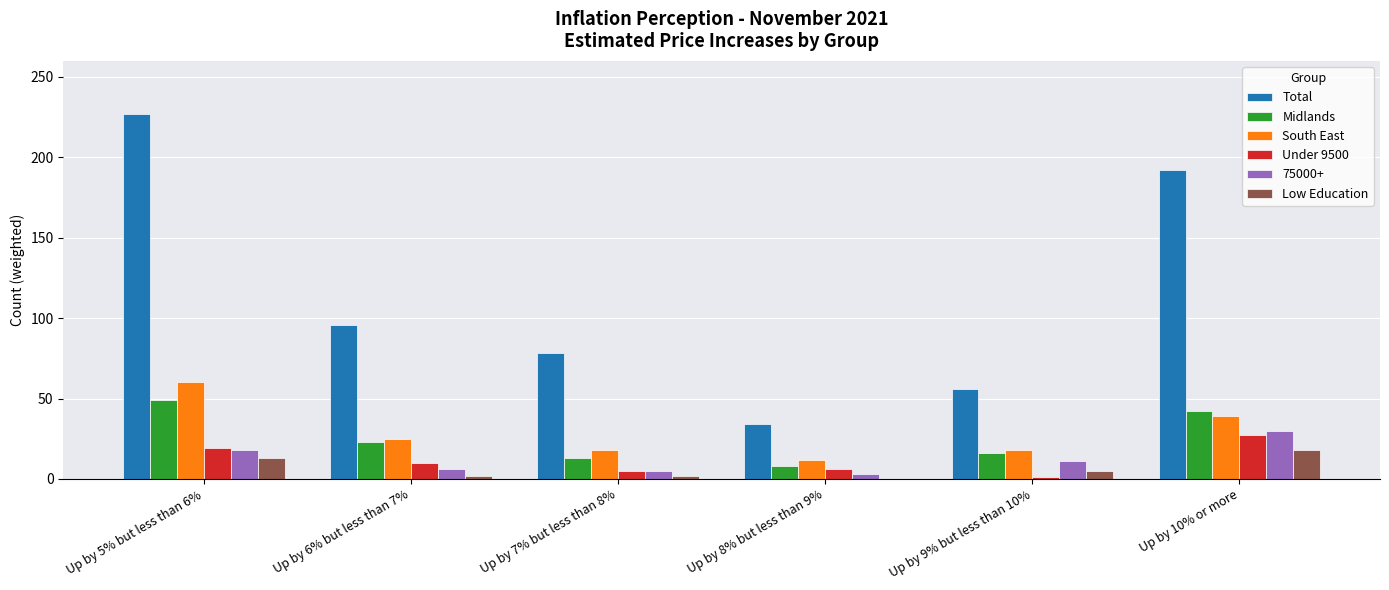

At which category is the sum across all series the highest?

Up by 5% but less than 6%